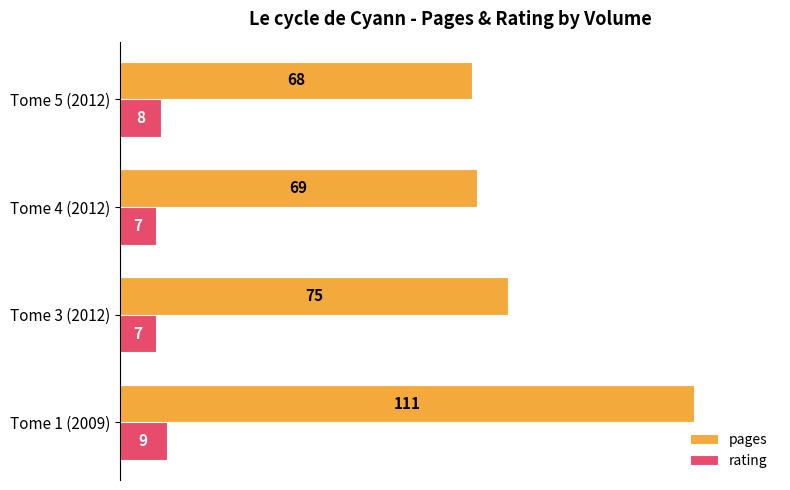

What is the total value across all series at Tome 1 (2009)?

120